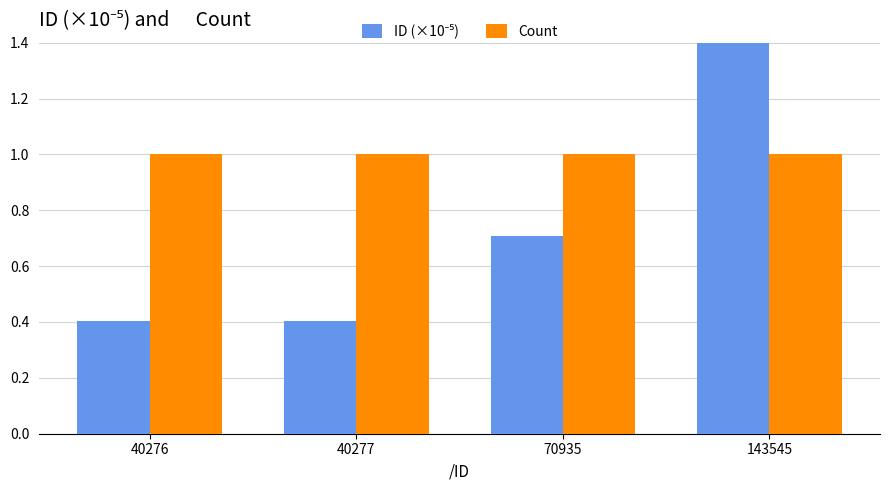

Which series has the largest total across all categories?

Count